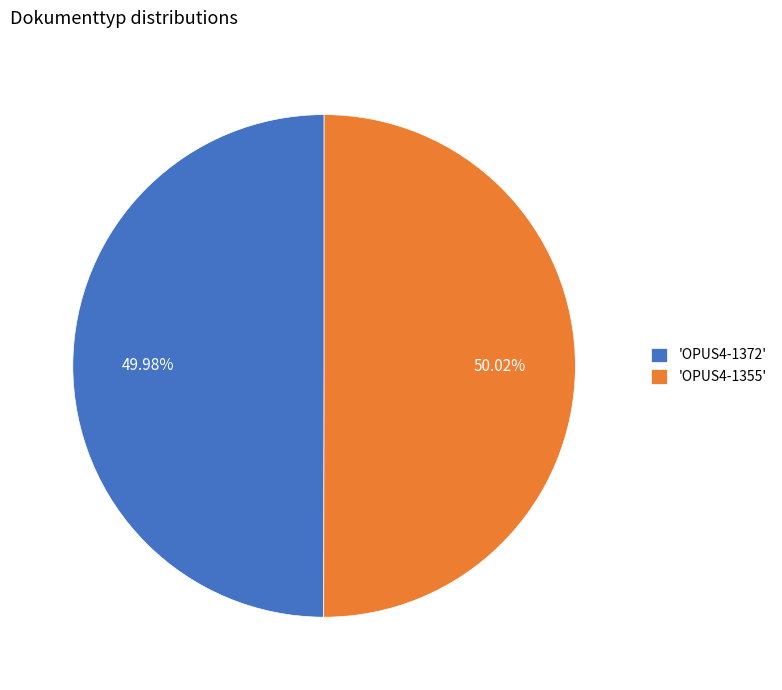

What is the ratio of the value at 'OPUS4-1372' to the value at 'OPUS4-1355'?

1.0